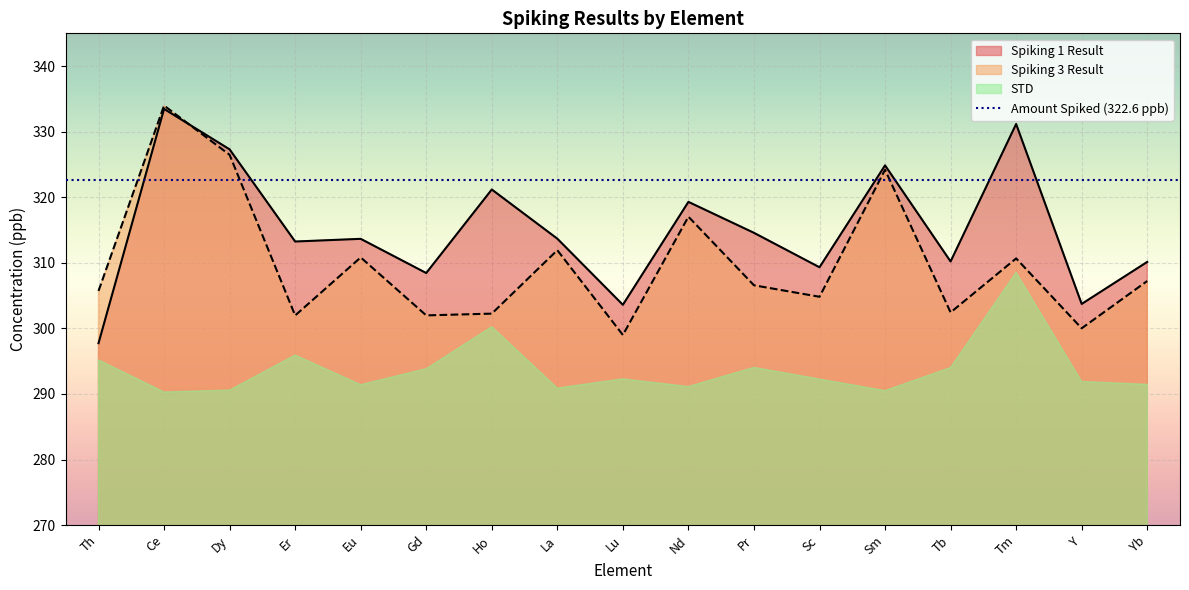

What is the sum of the Spiking 1 Result values at Dy and Sm?

652.2